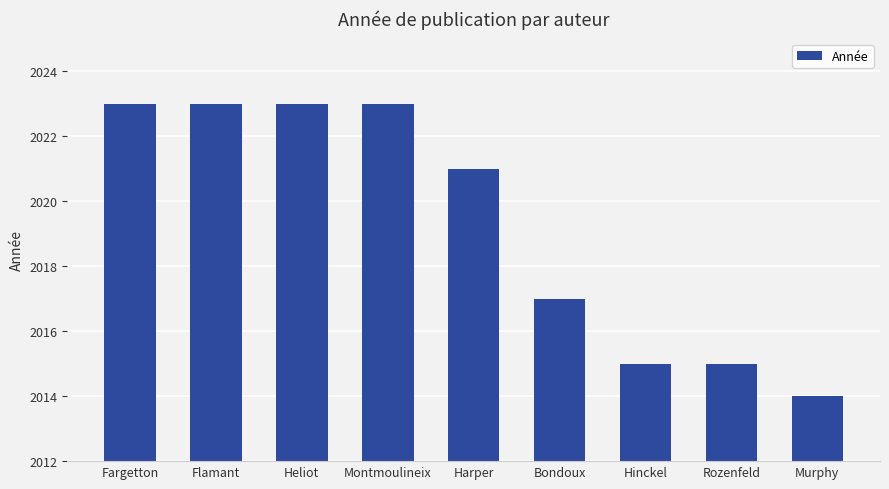

What position from the right is Harper?

5